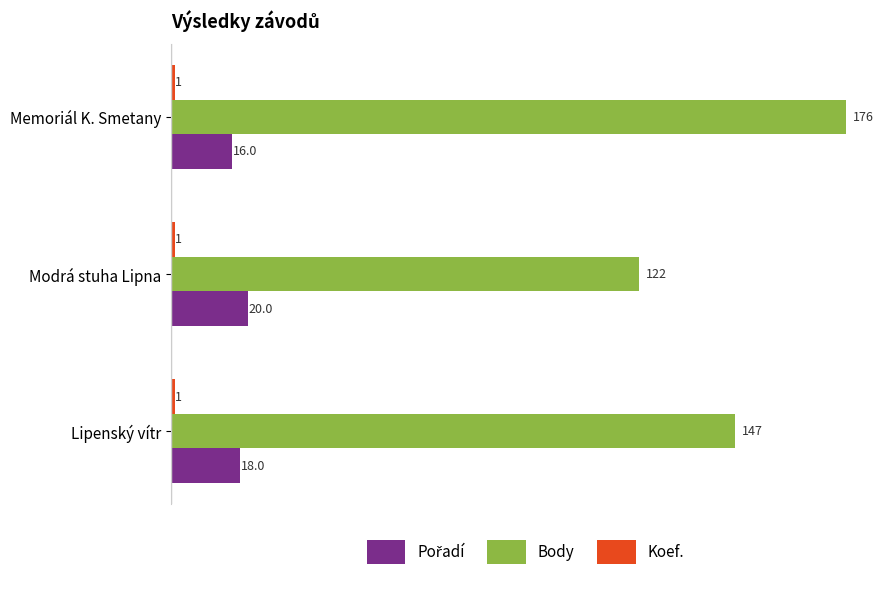

What is the difference between the maximum and minimum values in the Body series?

54